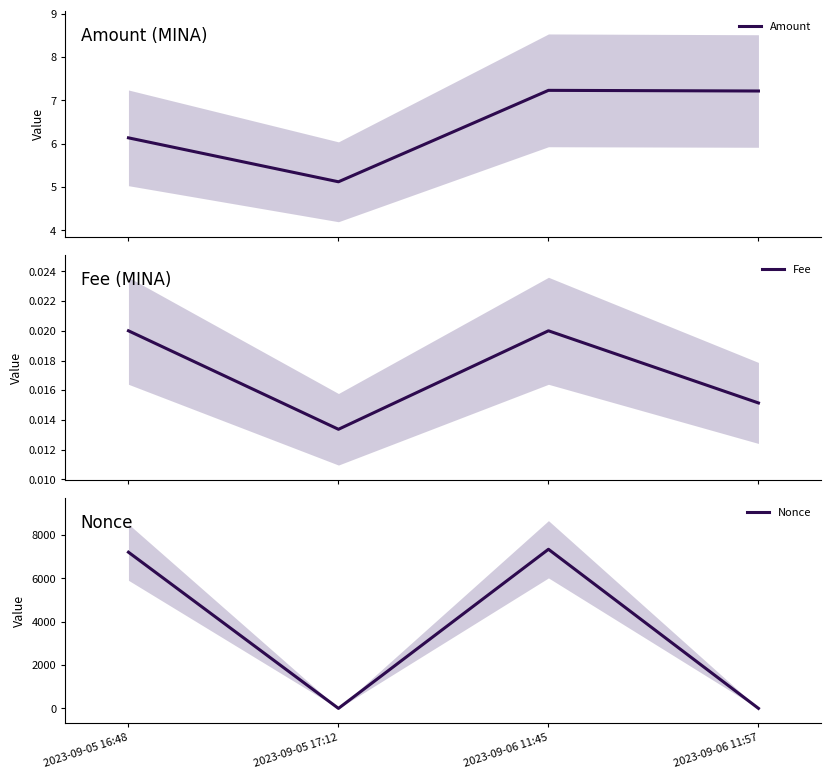

What is the difference between the maximum and minimum values in the Nonce series?

7348